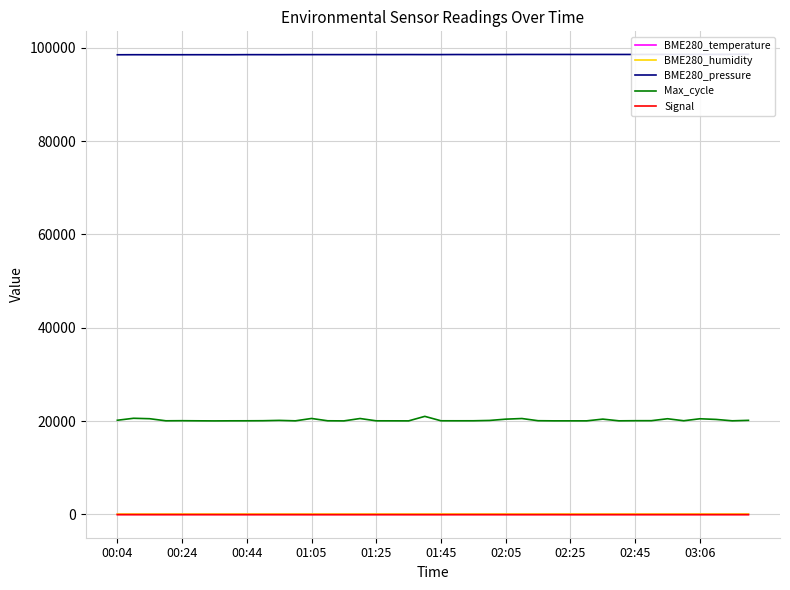

Count the number of data series in this chart.

5